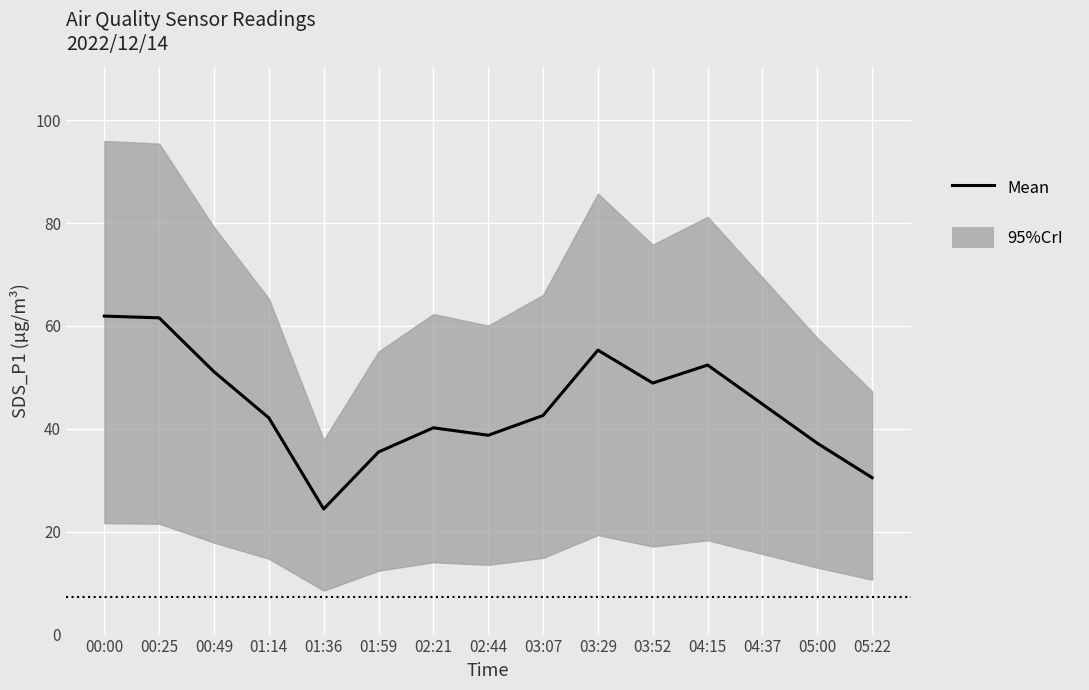

Reading left to right, extract all data points from this chart.

00:00=61.9	00:25=61.6	00:49=51.1	01:14=42.1	01:36=24.4	01:59=35.5	02:21=40.2	02:44=38.8	03:07=42.6	03:29=55.3	03:52=48.9	04:15=52.4	04:37=44.8	05:00=37.2	05:22=30.5